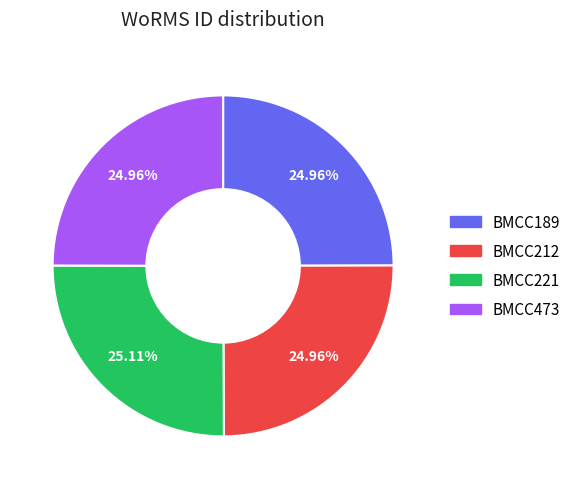

Is there any slice that represents more than half of the pie?

No